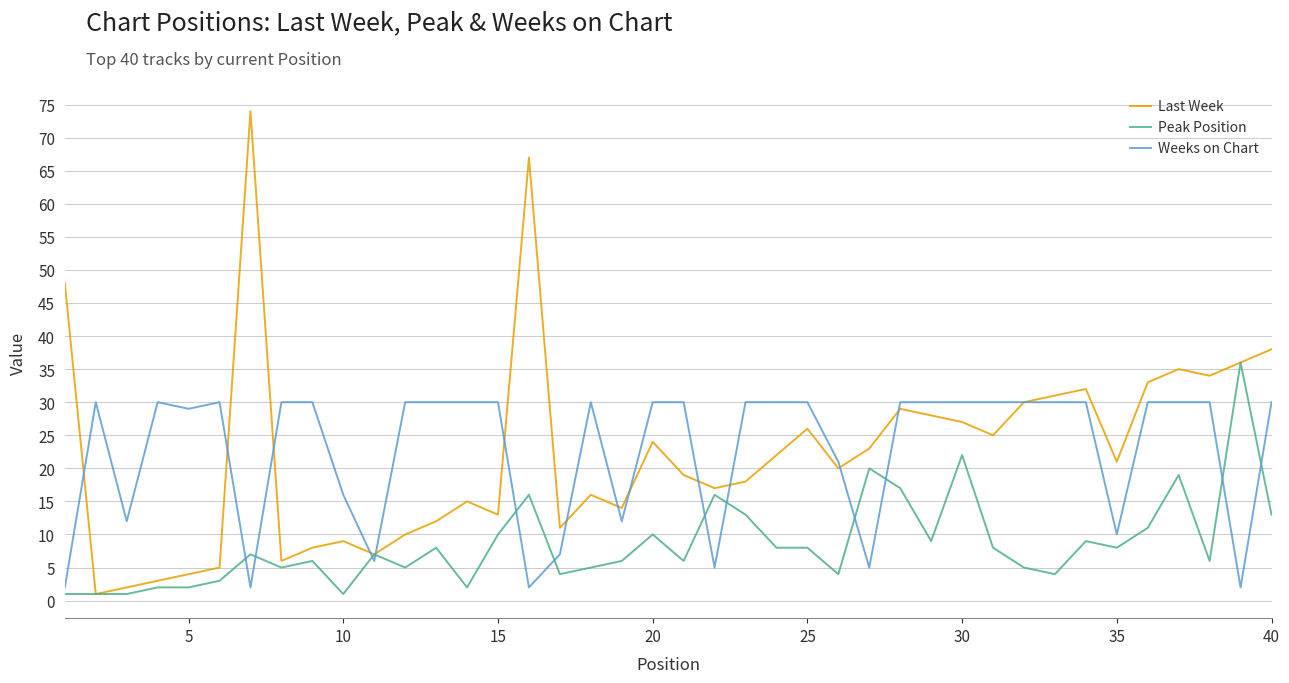

Count the number of categories in the chart.

40